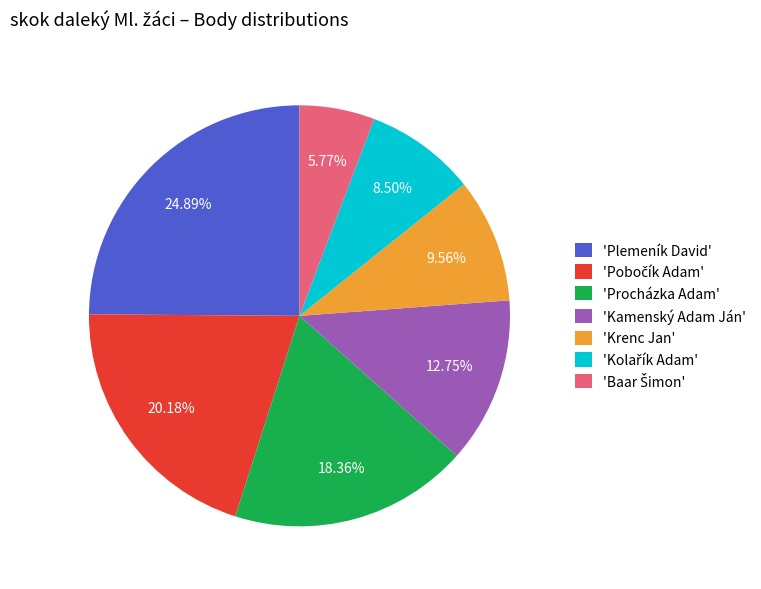

To the nearest percent, what is the average slice percentage?

14%